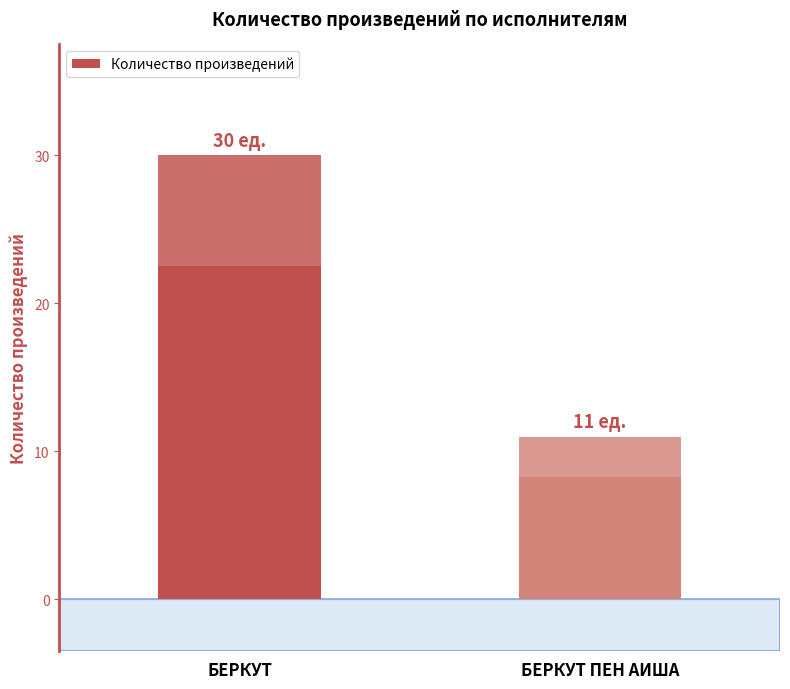

What is the difference between the maximum and minimum values?

19